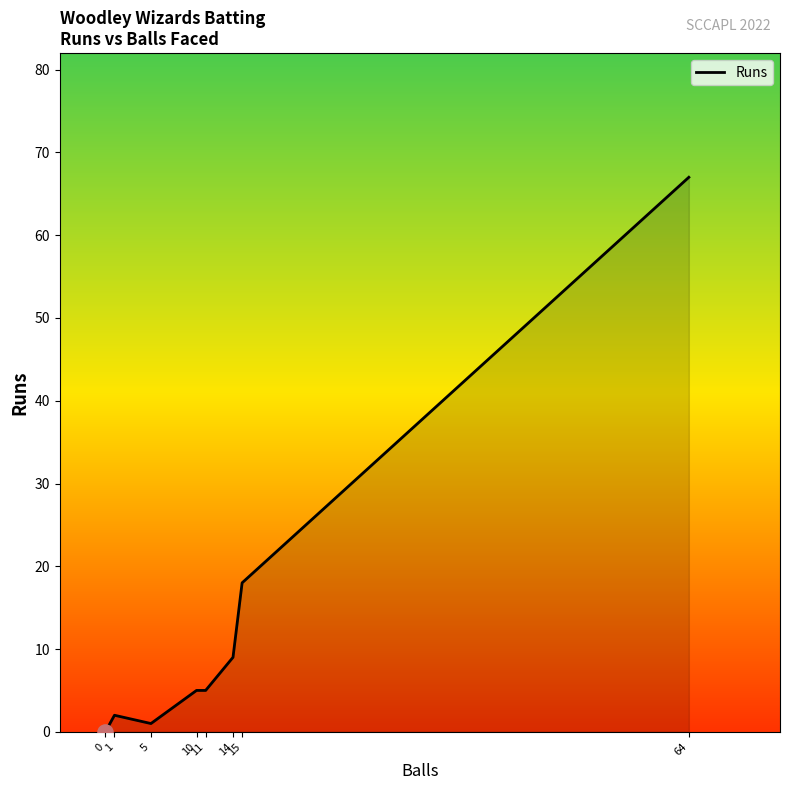

Between 1 and 64, which is larger?

64